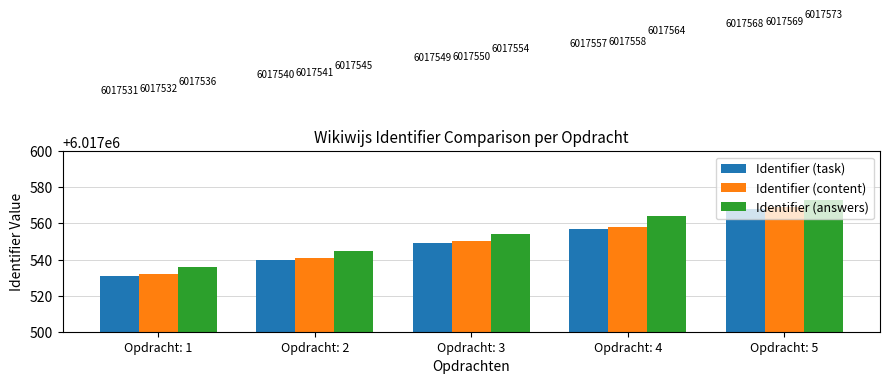

How many distinct data groups are displayed?

3